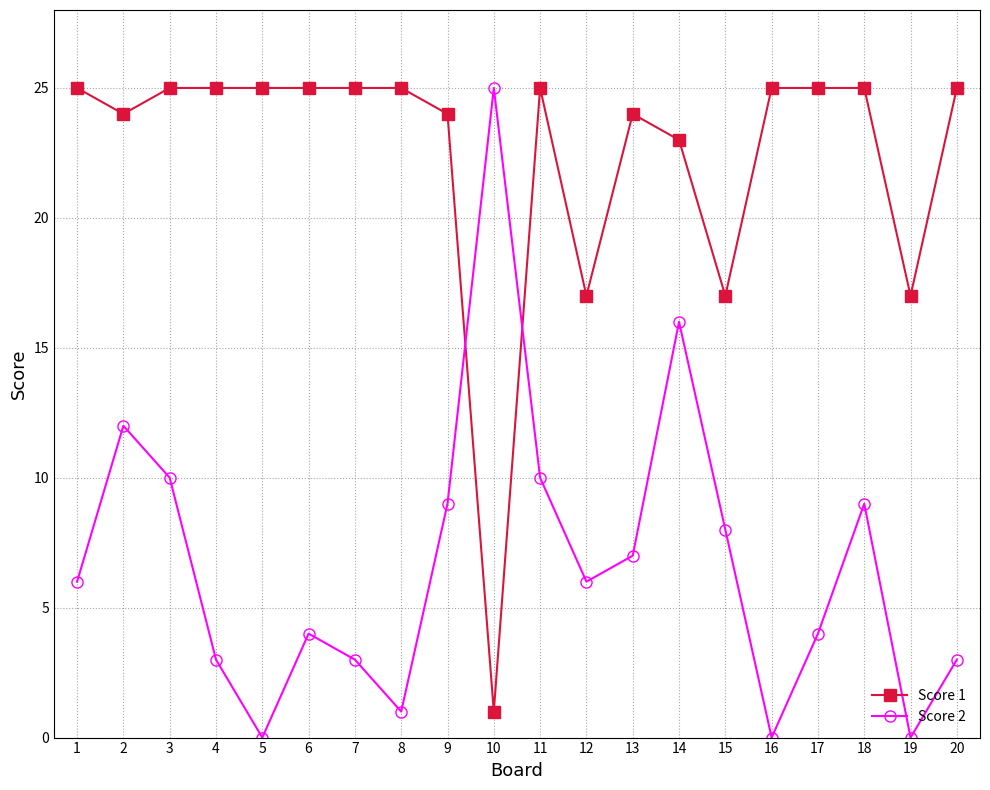

What is the difference between the Score 2 values at 1 and 20?

3